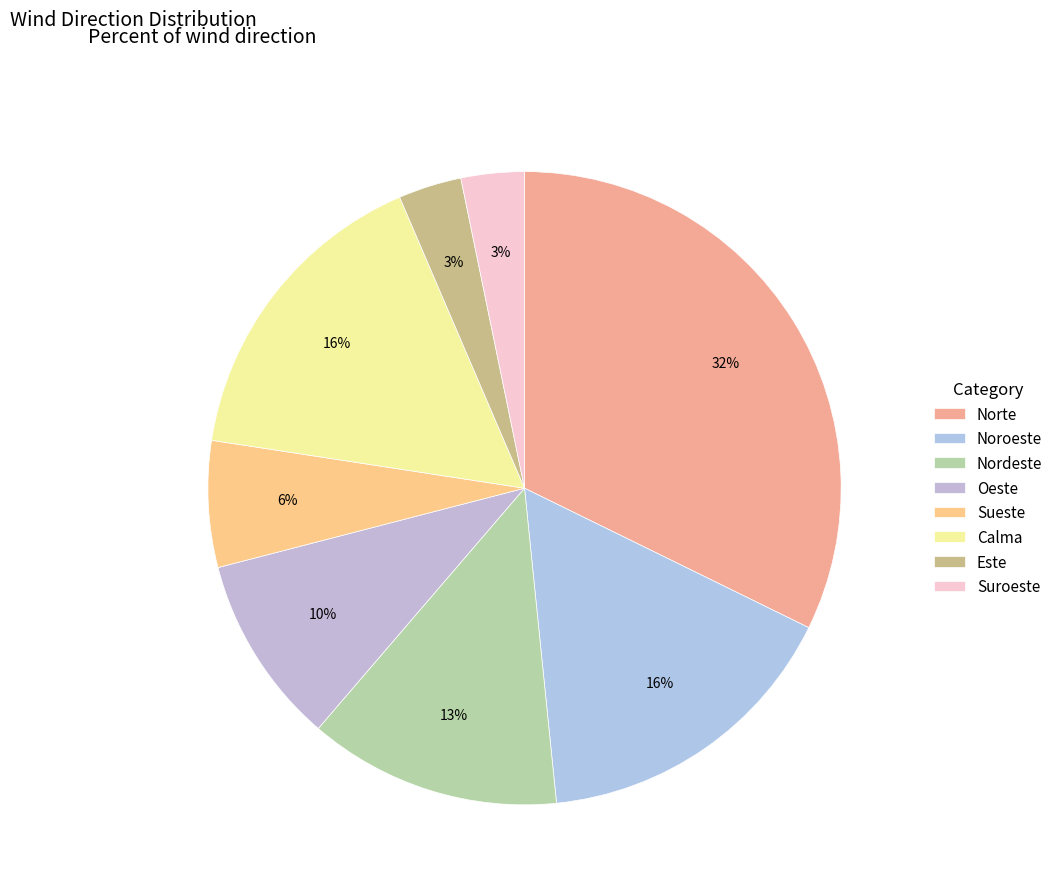

Which category has the smallest portion of the pie?

Este